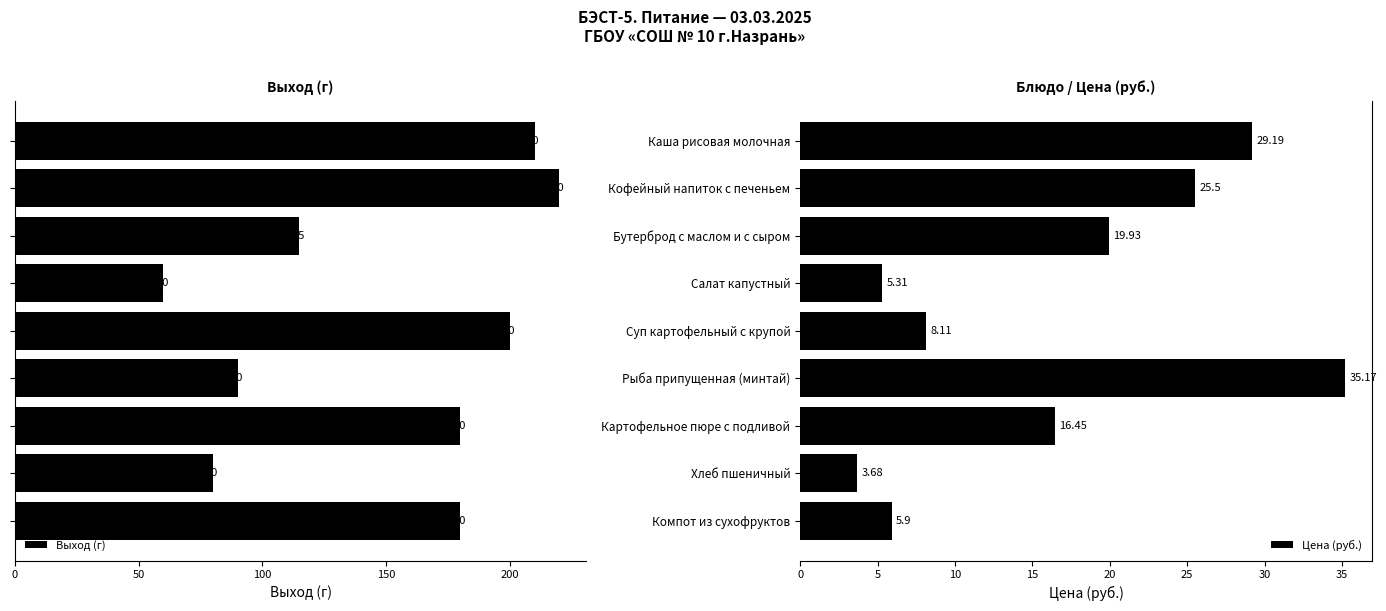

What is the difference between the Цена (руб.) values at Салат капустный and Каша рисовая молочная?

23.9